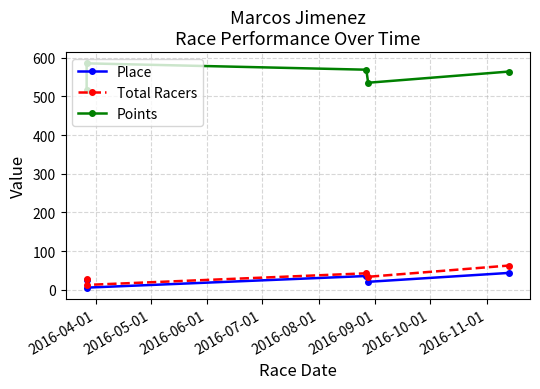

Between 2016-07-01 and 2016-08-01, which series saw the biggest shift?

Total Racers